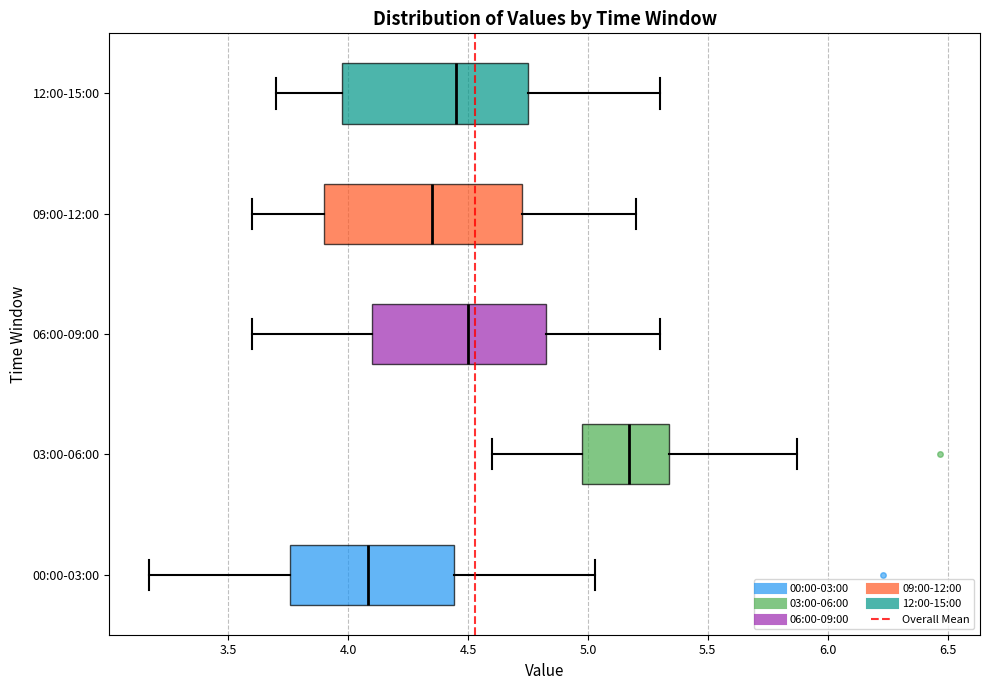

Which box's median line is the furthest to the right?

03:00-06:00